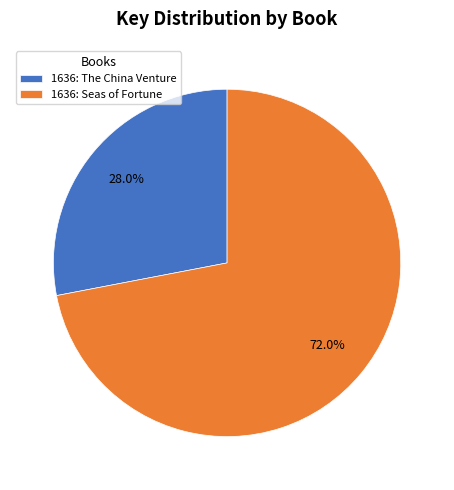

To the nearest percent, what is the combined percentage of 1636: Seas of Fortune and 1636: The China Venture?

100%